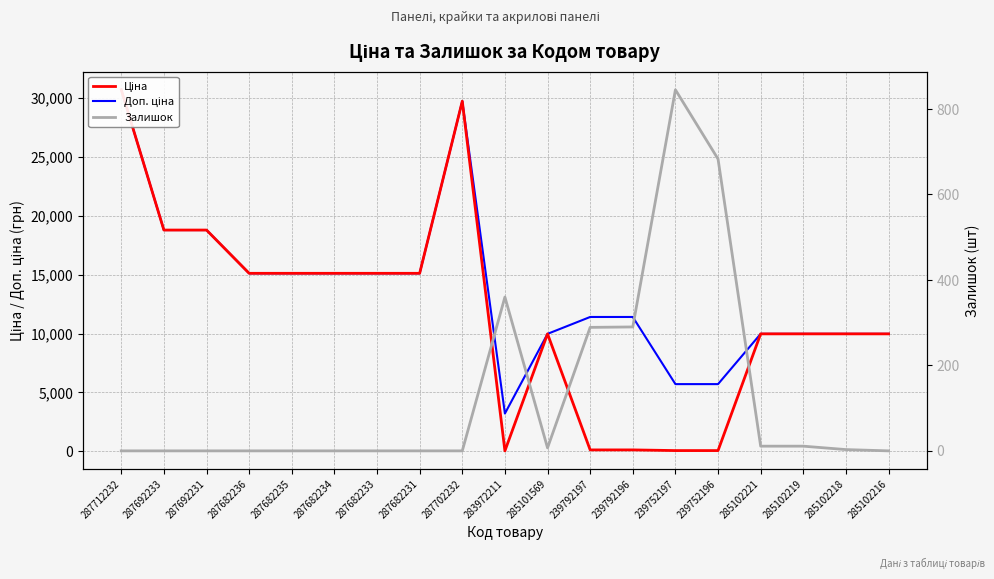

True or false: Доп. ціна and Ціна intersect in this chart.

False